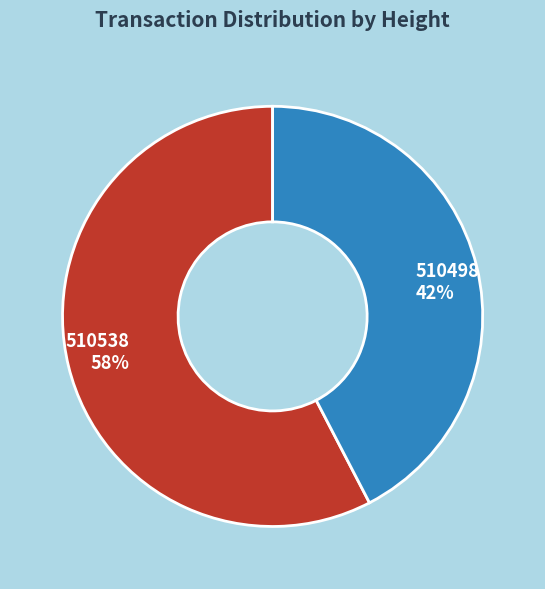

The 510498 slice represents 42% of the pie. True or false?

True